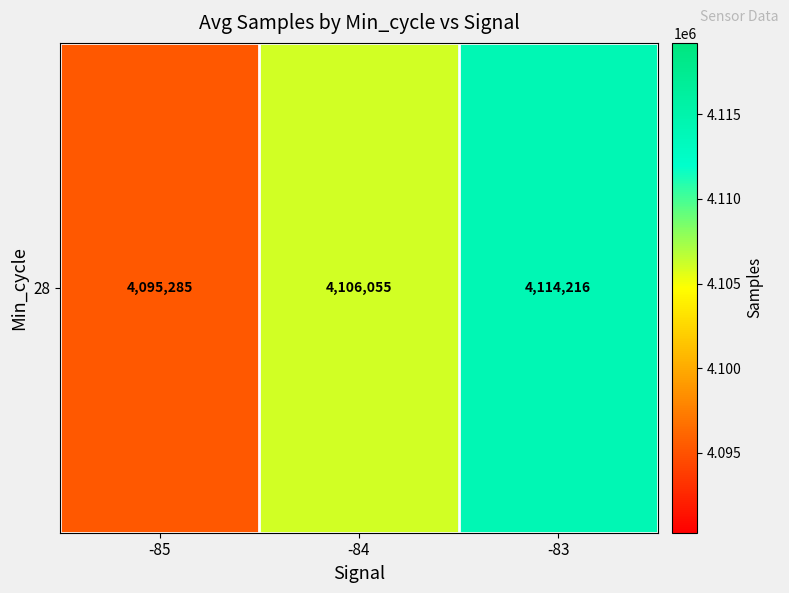

Reading left to right, what are all the values shown in this chart?

4095285.0	4106055.1	4114216.0